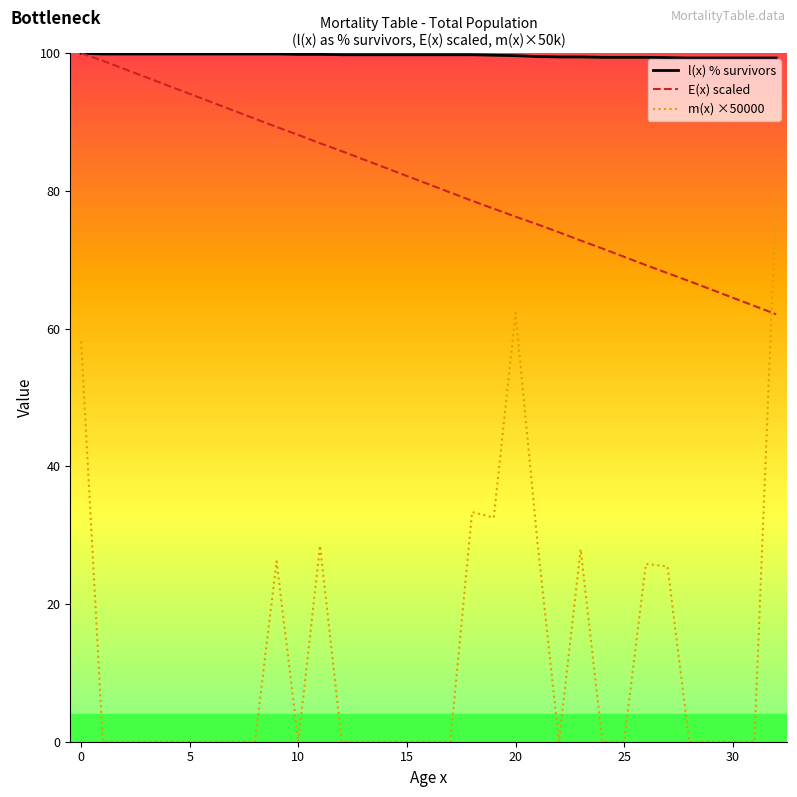

True or false: m(x) ×50000 and l(x) % survivors intersect in this chart.

False